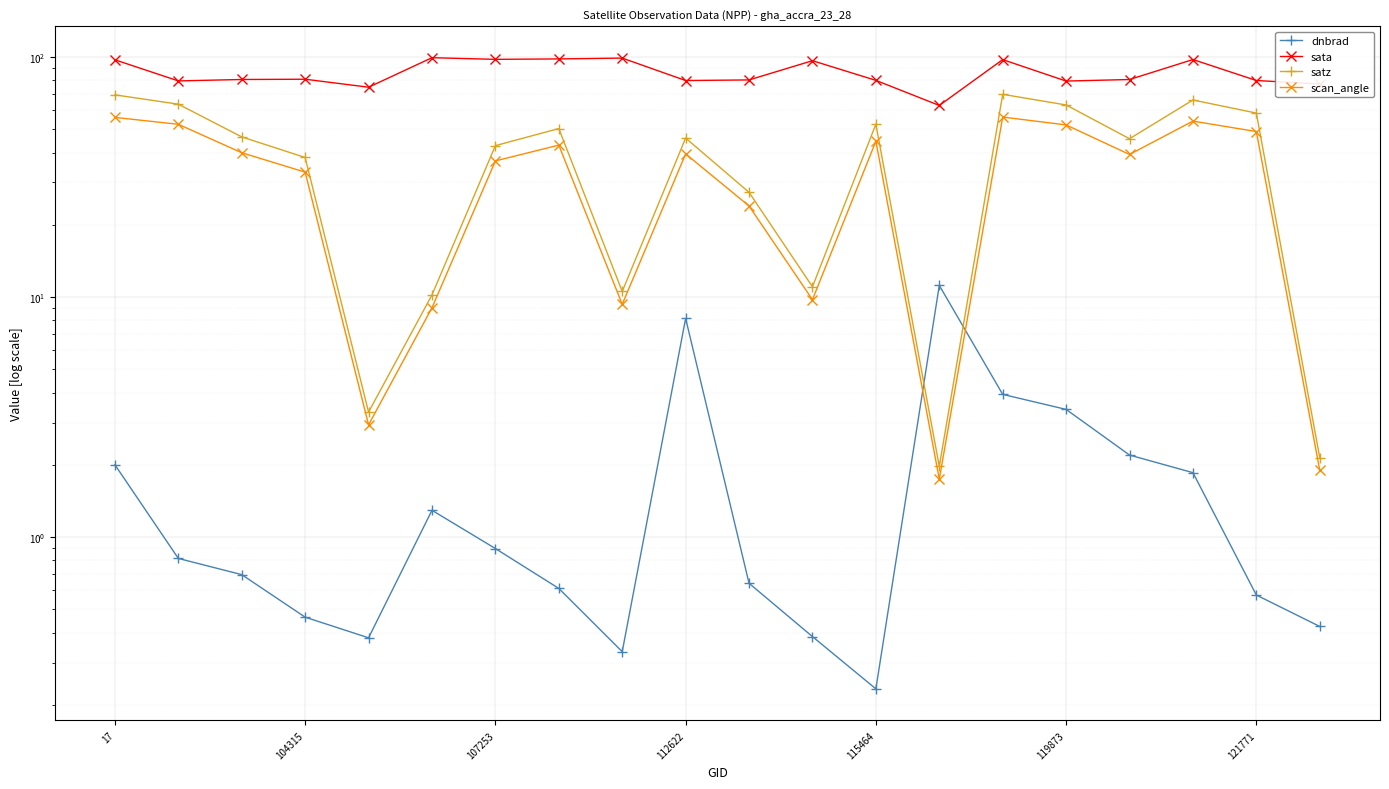

How many lines are shown in the chart?

4